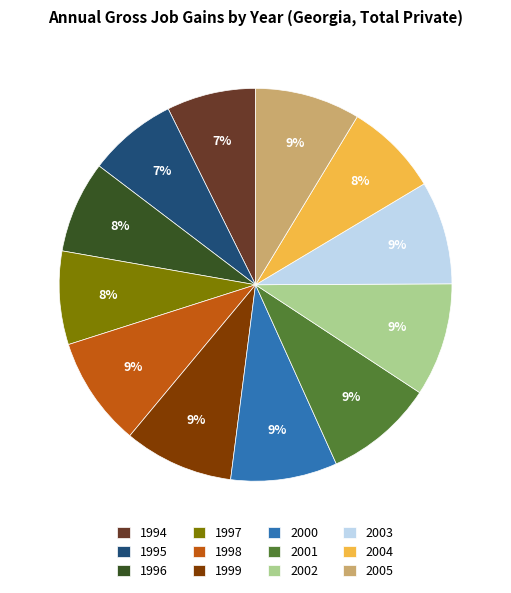

To the nearest percent, what is the average slice percentage?

8%